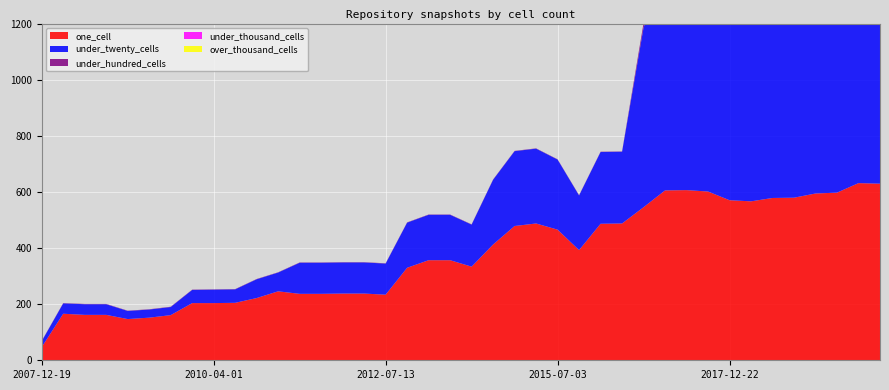

Reading right to left, extract all data points from this chart.

one_cell: 630	632	598	595	580	579	567	571	602	607	606	546	488	487	393	466	488	479	413	334	357	357	330	234	238	238	237	237	246	222	205	204	204	161	152	147	162	162	166	47
under_twenty_cells: 858	855	828	778	774	774	768	763	779	781	782	641	256	256	195	250	267	267	231	150	162	162	161	111	111	111	111	111	67	67	48	48	47	29	29	29	38	38	37	21
under_hundred_cells: 22	22	22	19	18	18	18	18	18	18	16	16	1	1	1	1	1	1	1	1	1	1	1	1	1	1	1	1	1	1	1	1	1	1	1	1	1	1	1	1
under_thousand_cells: 0	0	0	0	0	0	0	0	0	0	0	0	0	0	0	0	0	0	0	0	0	0	0	0	0	0	0	0	0	0	0	0	0	0	0	0	0	0	0	0
over_thousand_cells: 0	0	0	0	0	0	0	0	0	0	0	0	0	0	0	0	0	0	0	0	0	0	0	0	0	0	0	0	0	0	0	0	0	0	0	0	0	0	0	0